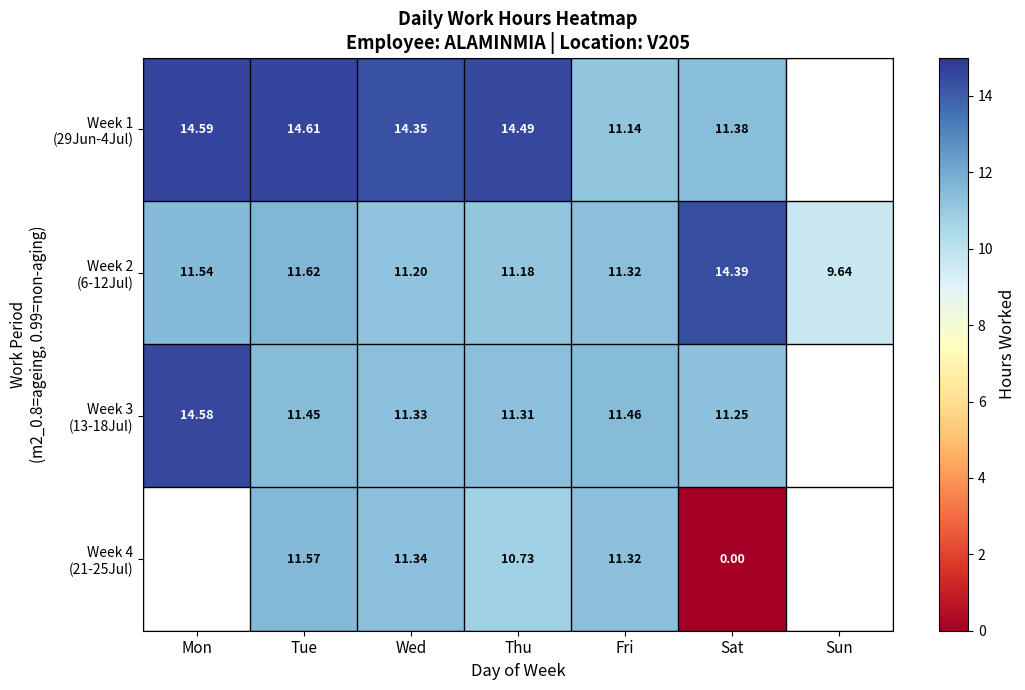

Is the value of Week 2 (6-12Jul) at Wed greater than the value of Week 3 (13-18Jul) at Fri?

No